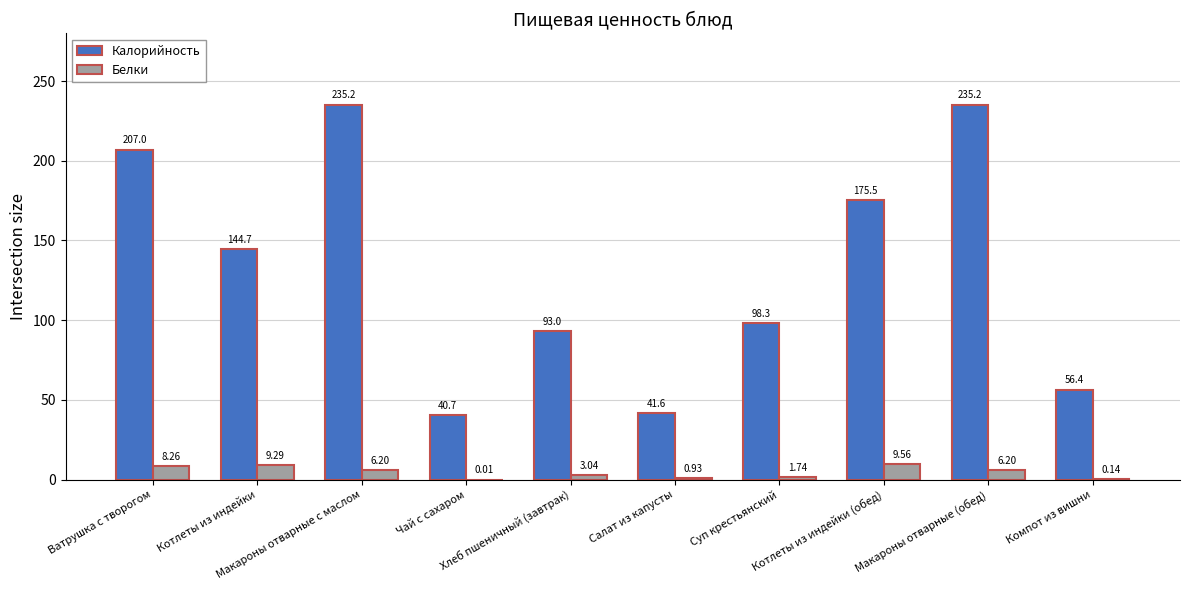

Which series has the largest total across all categories?

Калорийность